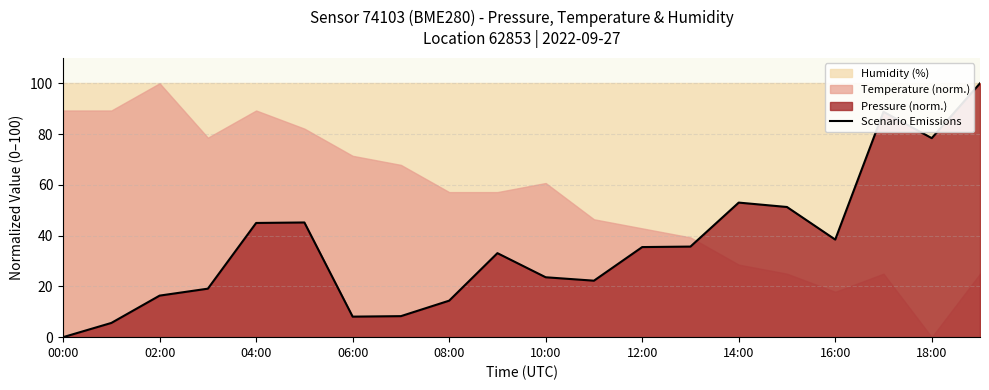

The Scenario Emissions series shows 16.4 at 02:00. True or false?

True